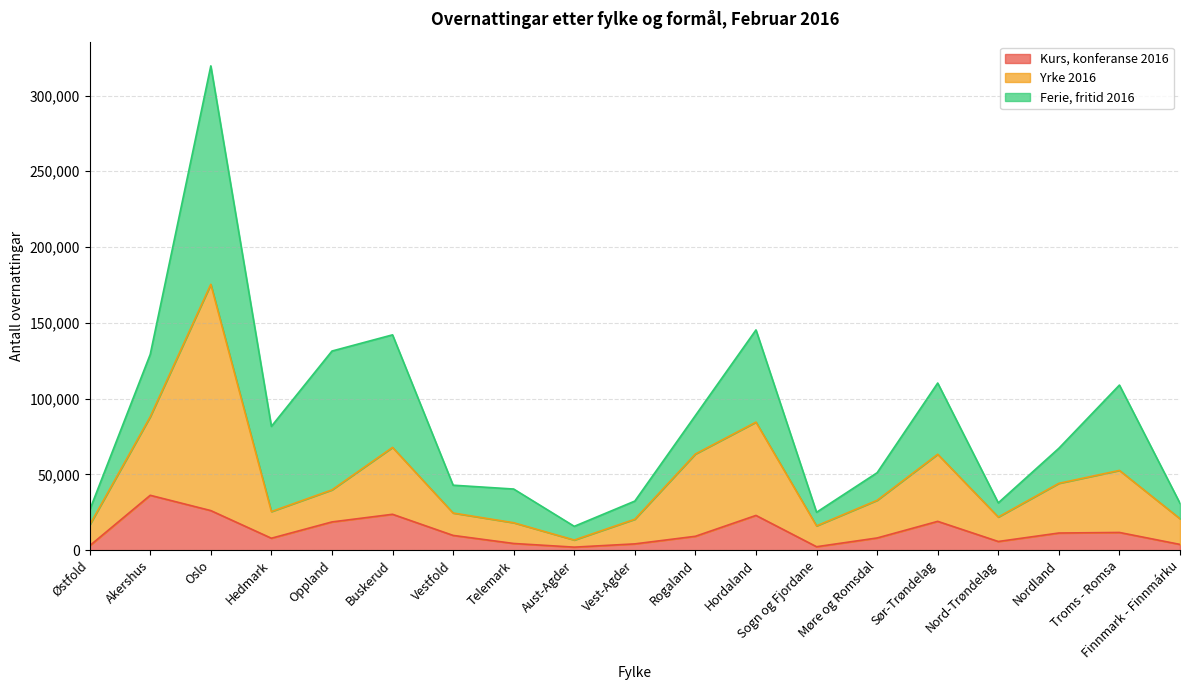

How many interior local valleys does the Kurs, konferanse 2016 series have?

4